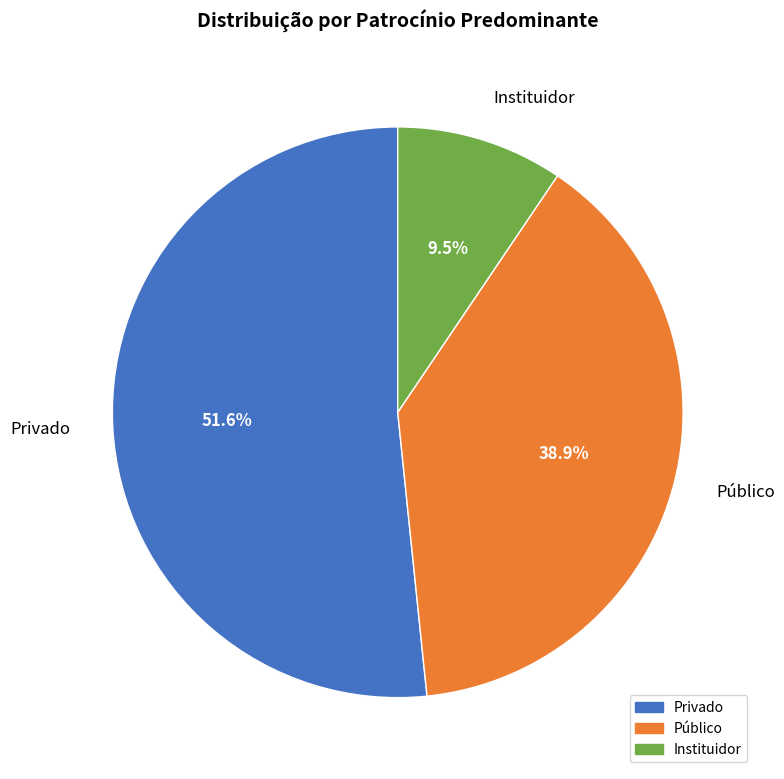

How many slices are in this pie chart?

3